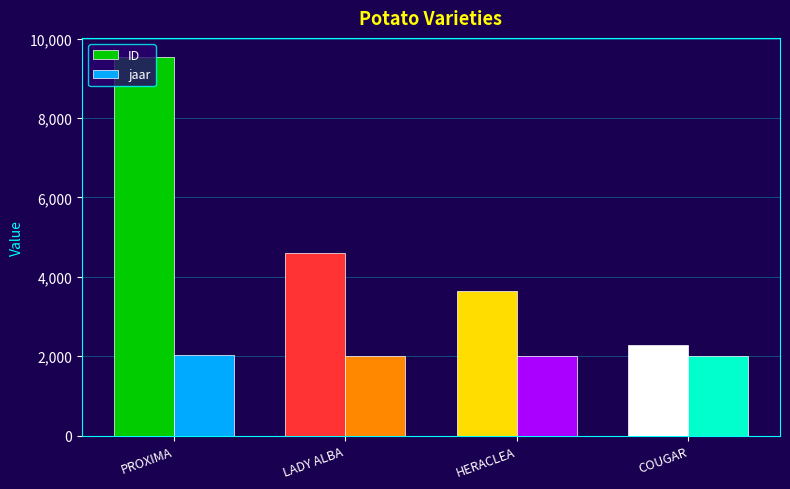

What is the total value across all series at HERACLEA?

5656